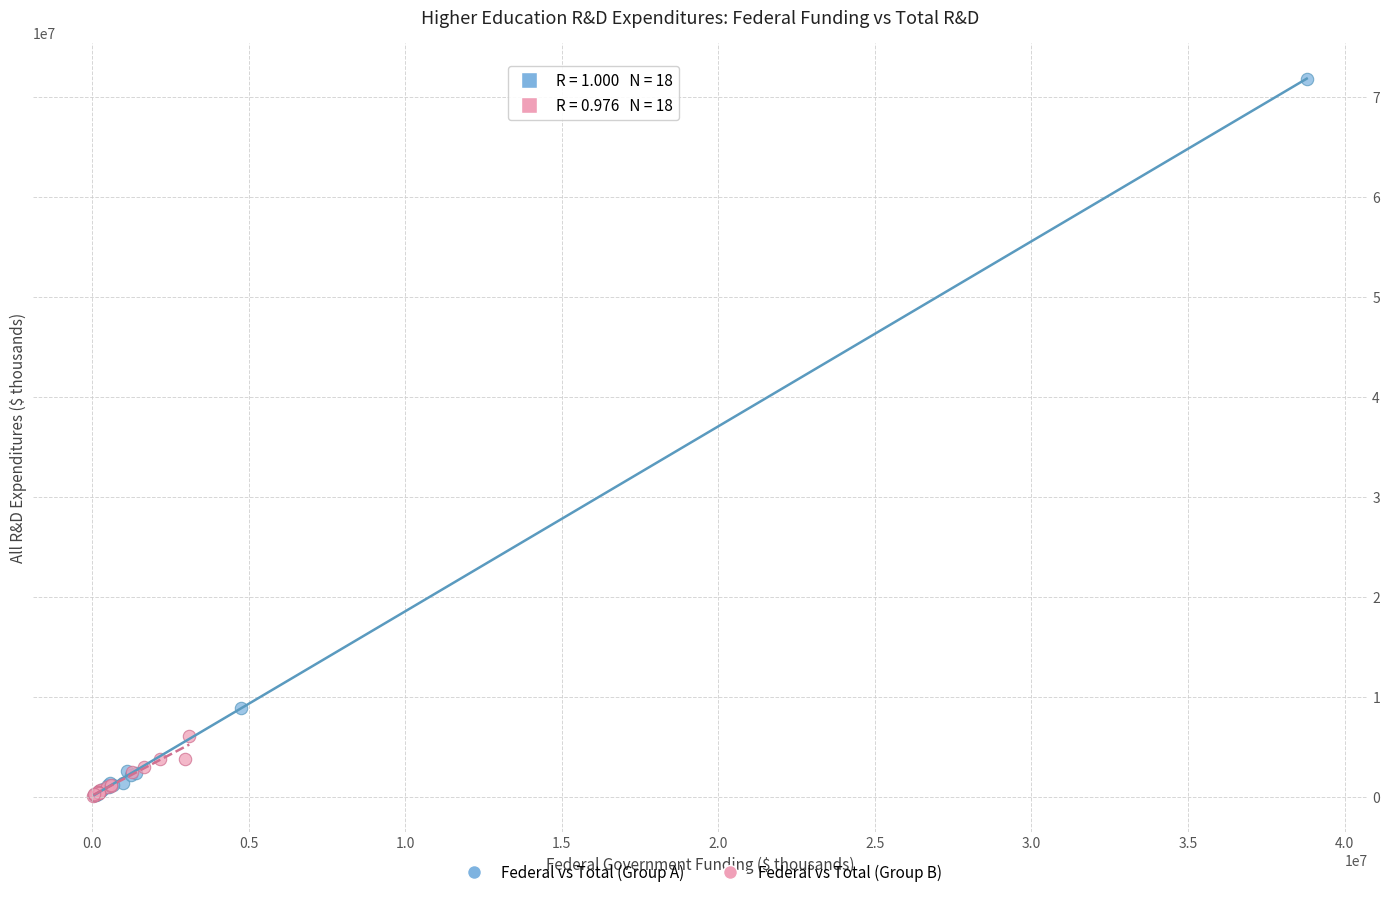

Which series has the widest spread of Y values?

Federal vs Total (Group A)